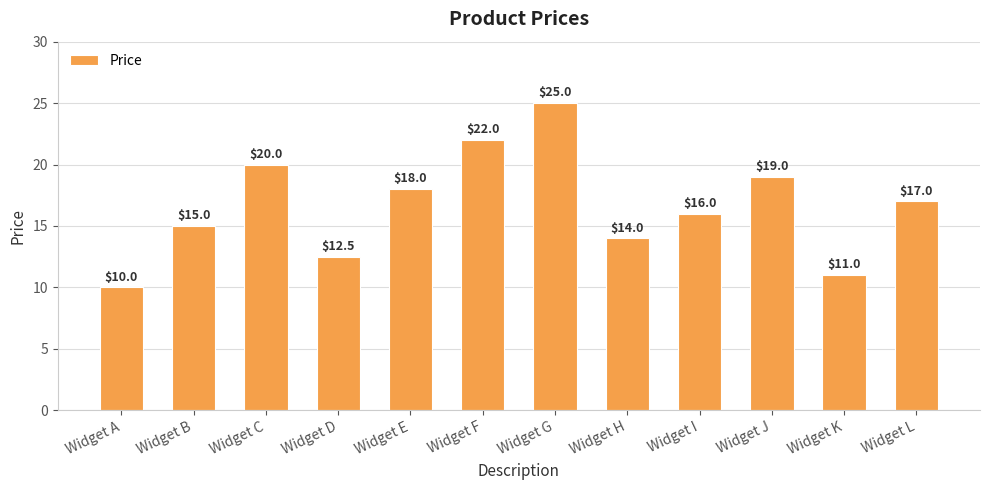

What is the greatest value displayed?

25.0